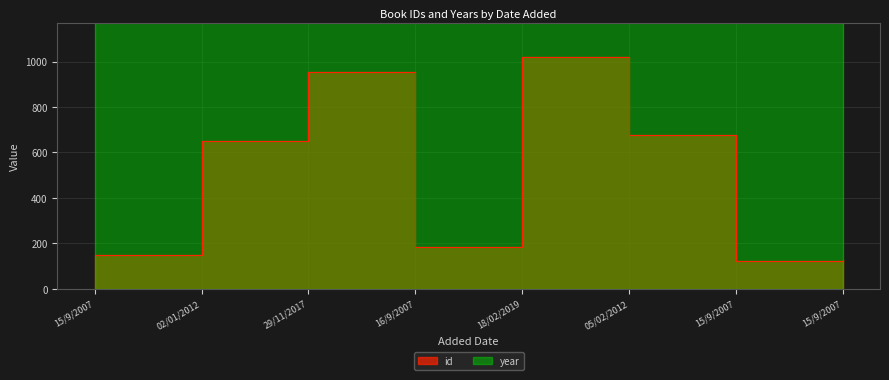

Between 18/02/2019 and 02/01/2012, which is larger?

18/02/2019